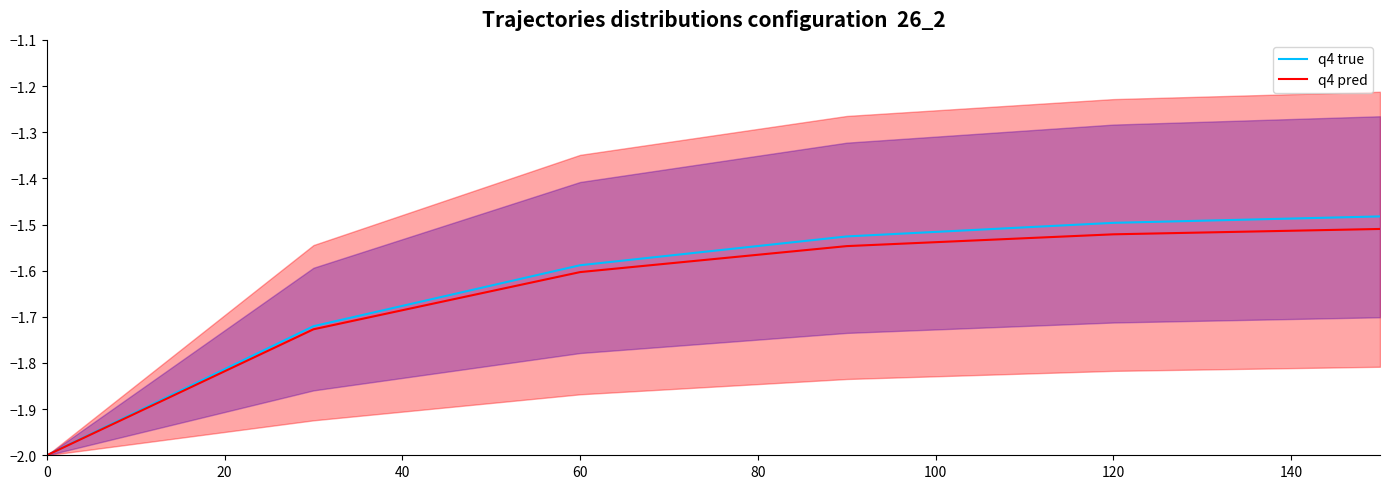

True or false: q4 true and q4 pred cross at least once.

False